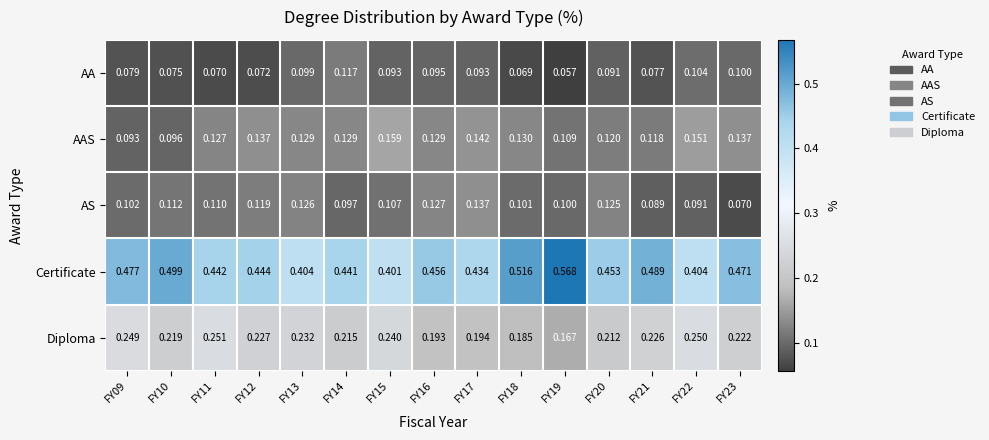

List the series in order of their peak value, highest first.

Certificate, Diploma, AAS, AS, AA